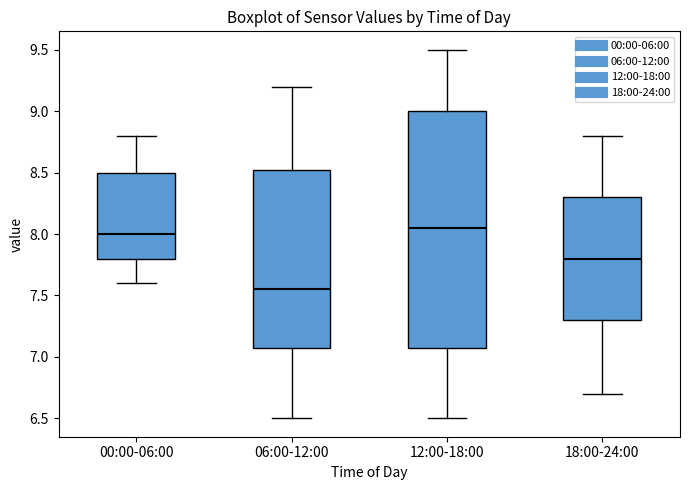

Reading left to right, transcribe this box plot: for each box, give where its median line is, the range the box spans, and where its two whiskers end, as read against the y-axis. The values are not printed on the chart, so give them approximately, as read against the axis.

00:00-06:00: median 8.00, box 7.80 to 8.50, whiskers 7.60 to 8.80
06:00-12:00: median 7.55, box 7.10 to 8.55, whiskers 6.50 to 9.20
12:00-18:00: median 8.05, box 7.10 to 9.00, whiskers 6.50 to 9.50
18:00-24:00: median 7.80, box 7.30 to 8.30, whiskers 6.70 to 8.80